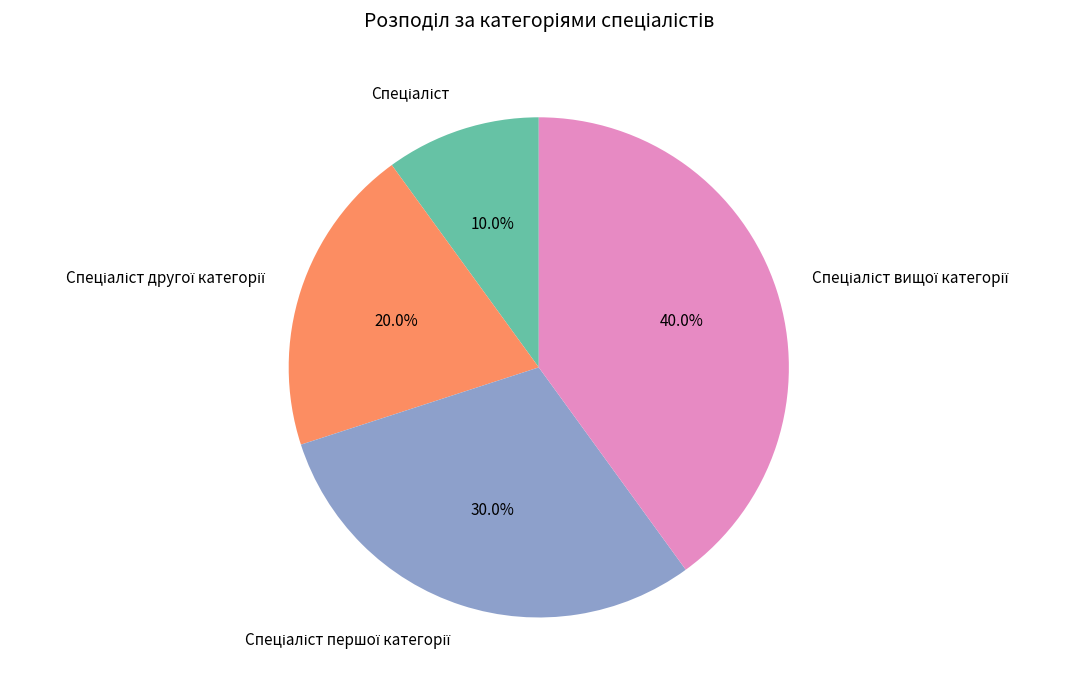

Does any single category account for the majority?

No